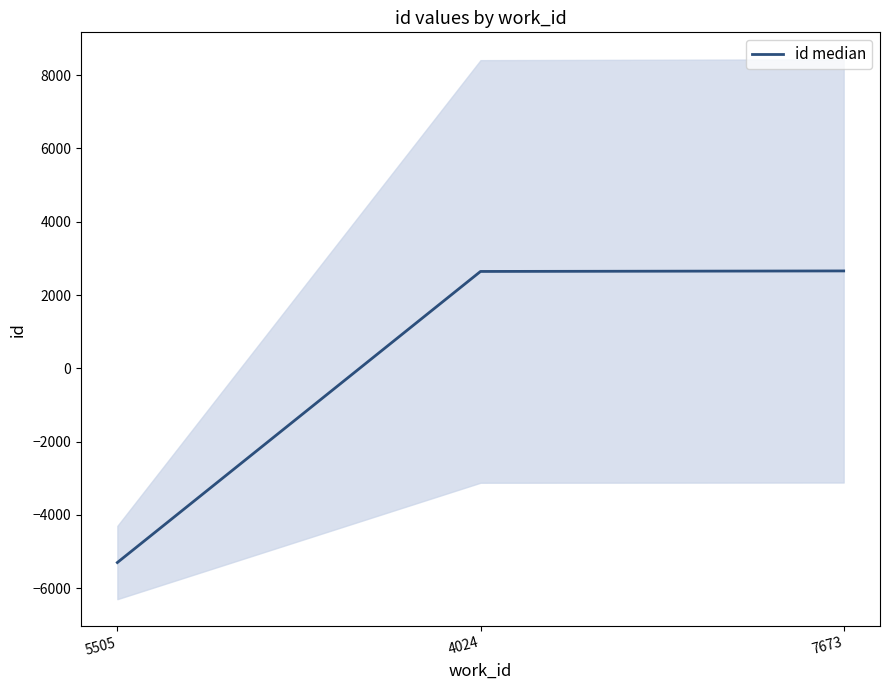

List the labels in order of value, largest first.

7673, 4024, 5505